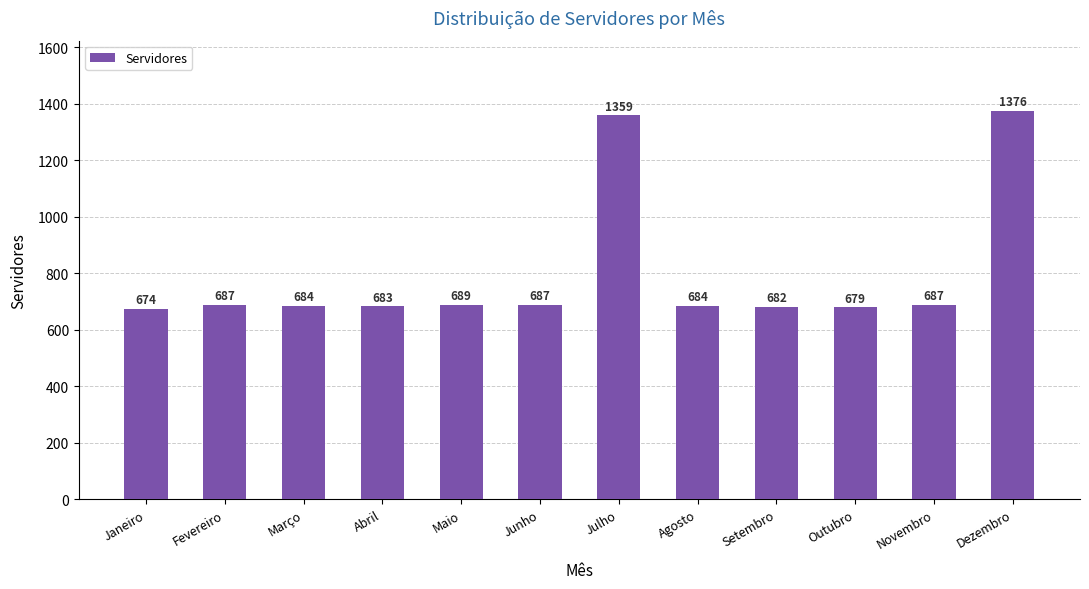

Is it true that the value at Fevereiro is 687?

True